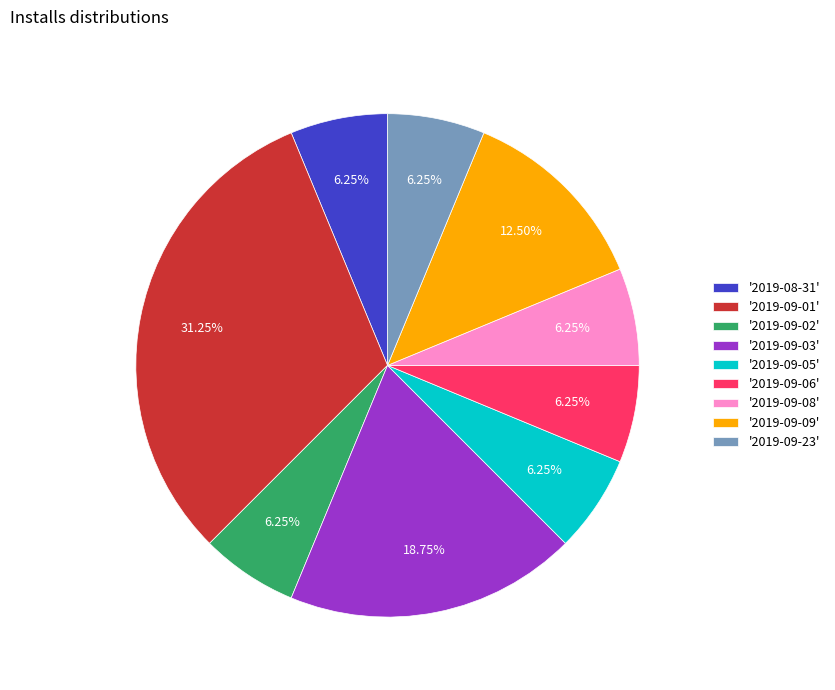

What is the ratio of the value at '2019-09-08' to the value at '2019-09-02'?

1.0